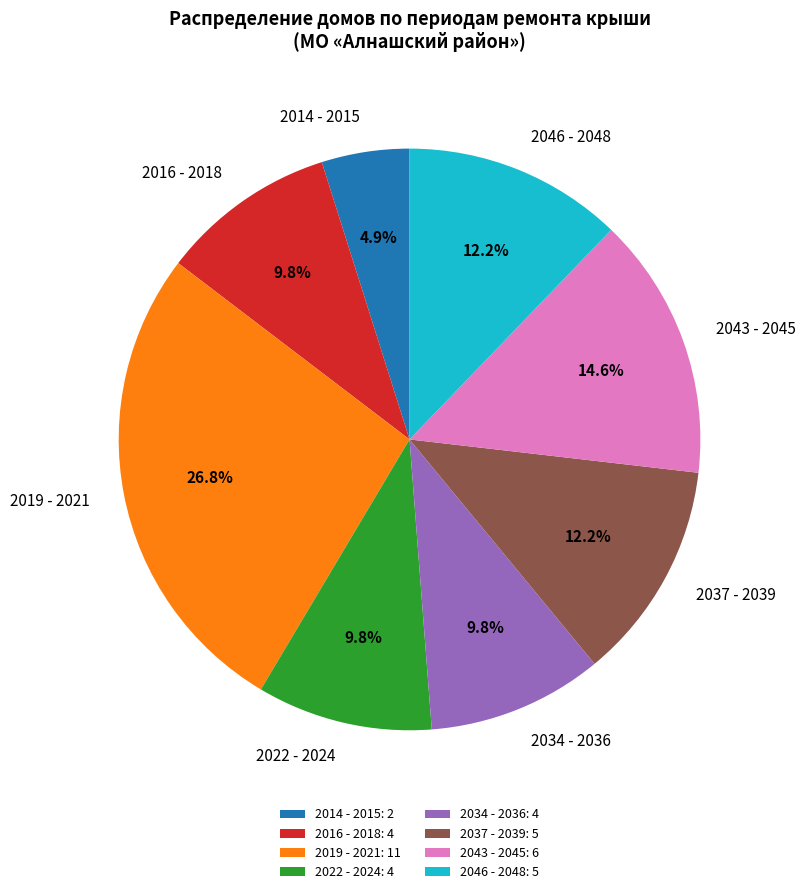

Between 2034 - 2036 and 2046 - 2048, which is larger?

2046 - 2048